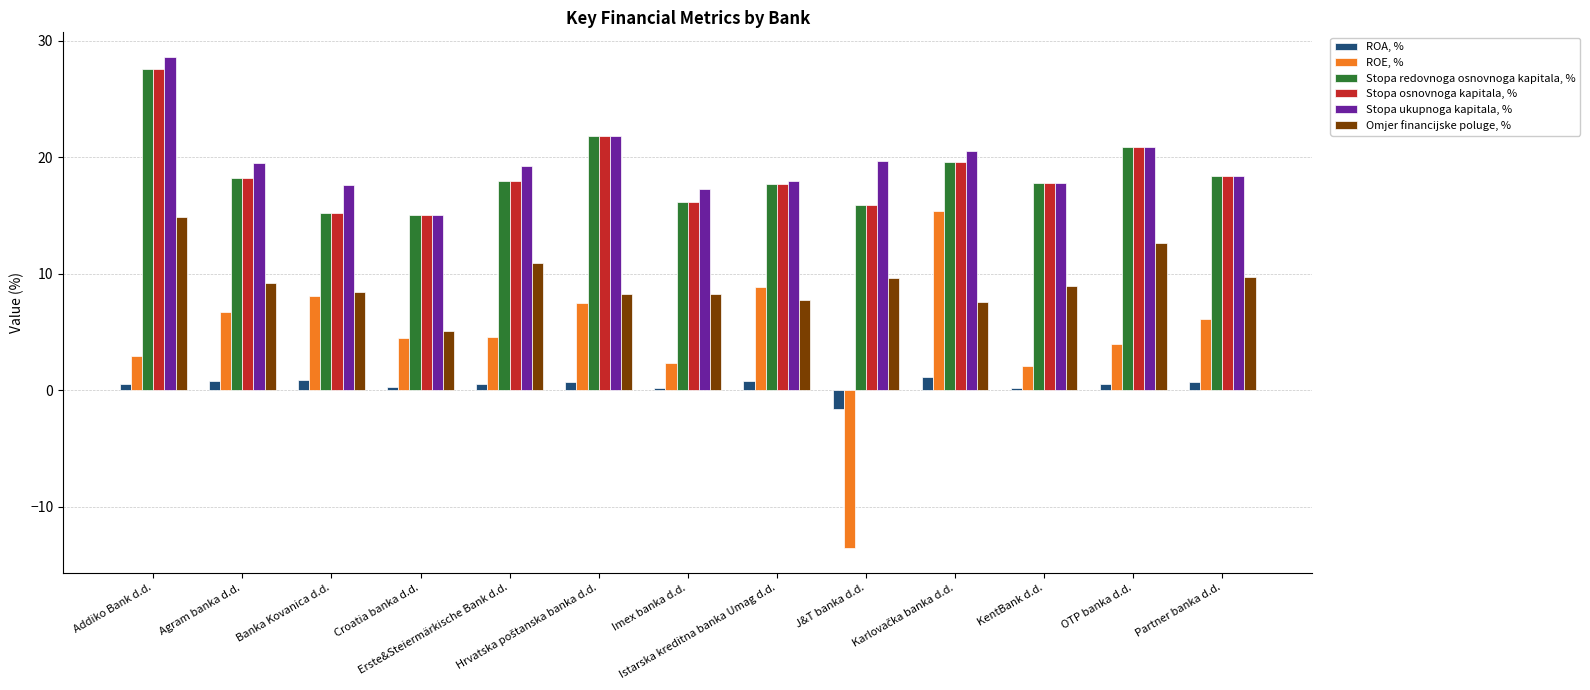

What is the difference between the maximum and second lowest values in the ROA, % series?

1.0